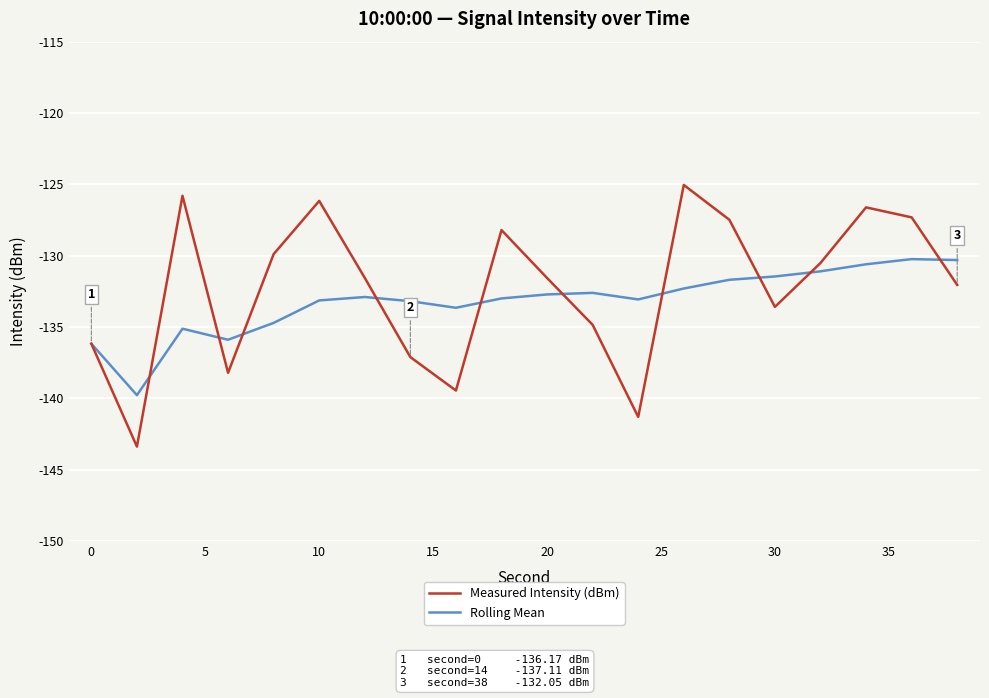

Rank the series by their maximum value, from highest to lowest.

Measured Intensity (dBm), Rolling Mean